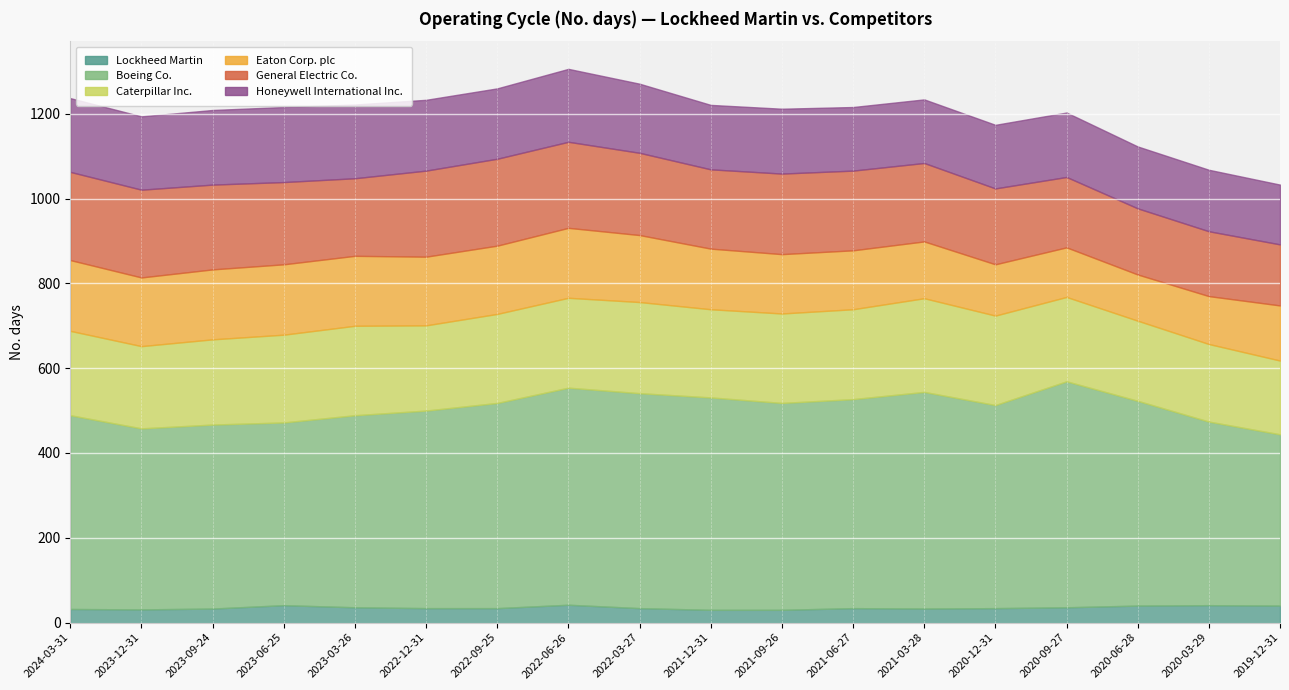

True or false: Caterpillar Inc. and Boeing Co. intersect in this chart.

False